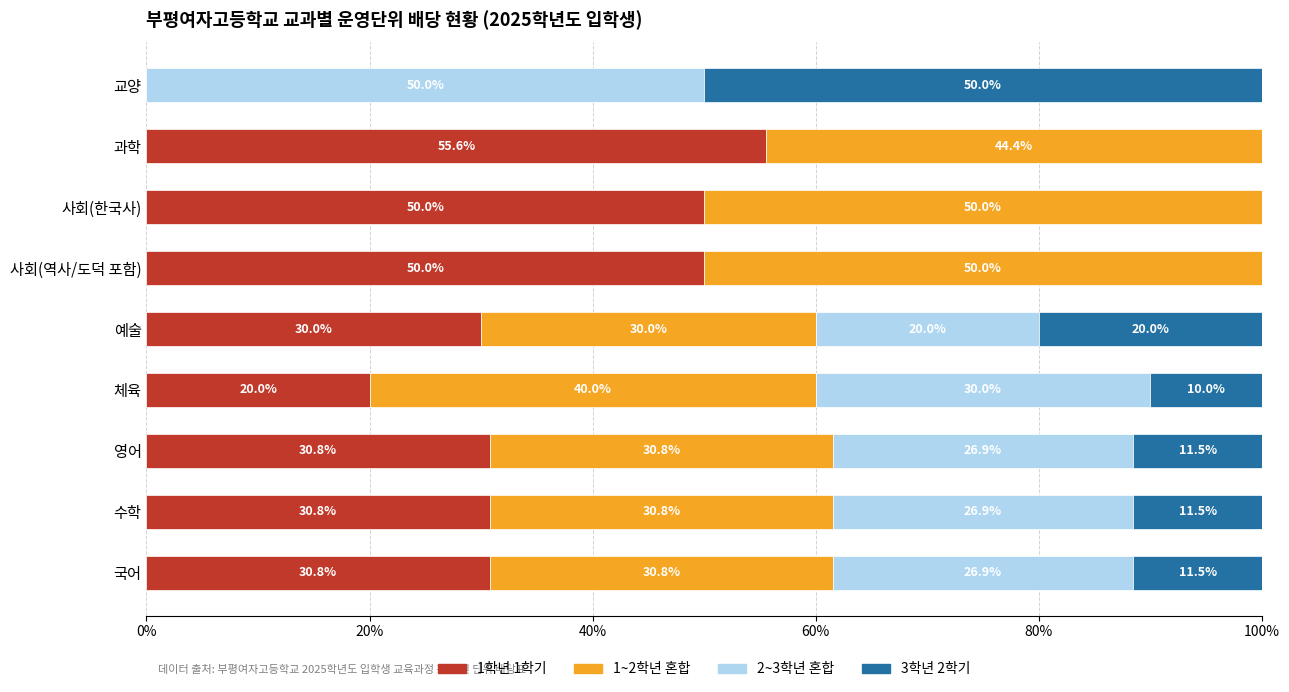

Is it true that 1학년 1학기 equals 0.0 at 교양?

True